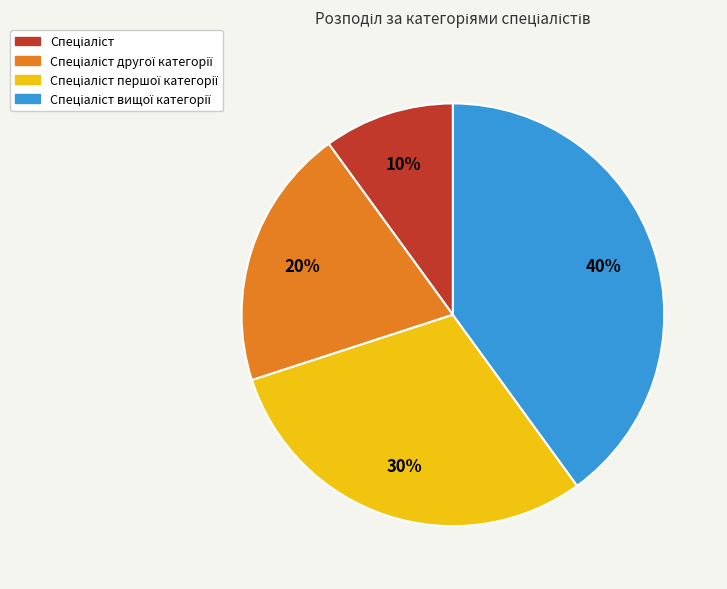

Is there a majority slice in this chart?

No